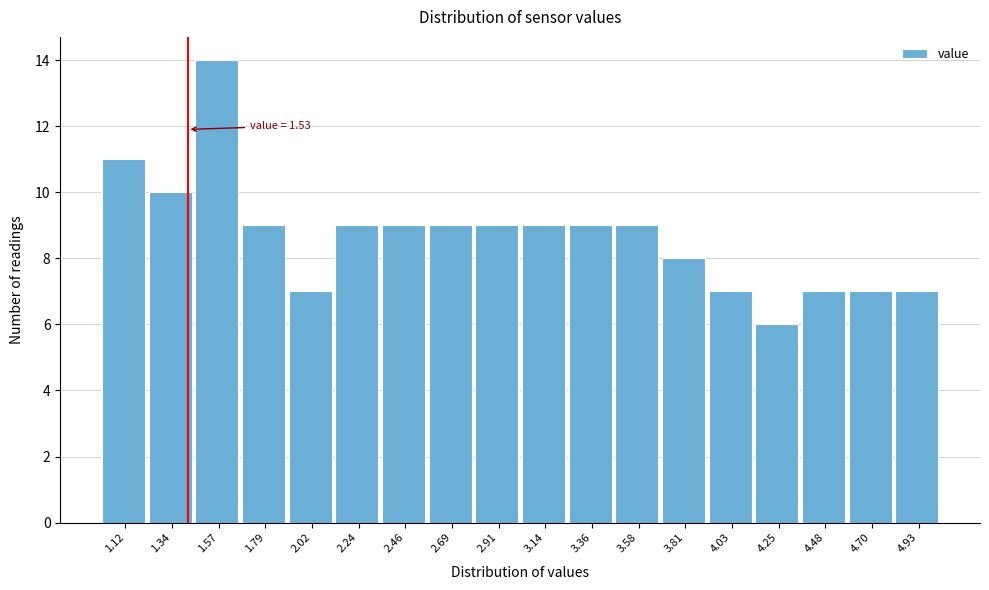

Reading left to right, extract all data points from this chart.

11	10	14	9	7	9	9	9	9	9	9	9	8	7	6	7	7	7